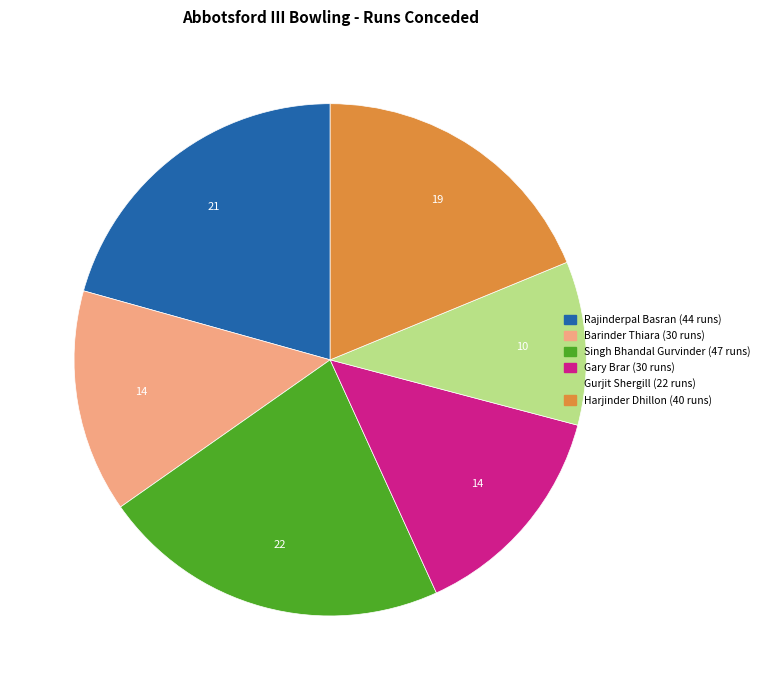

Is the sum of Gurjit Shergill and Barinder Thiara greater than half?

No